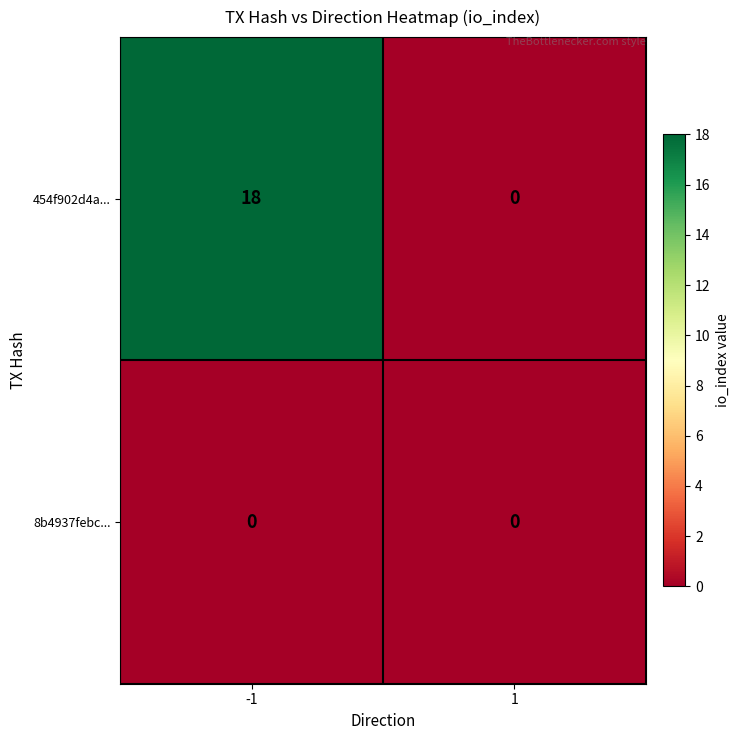

What is the sum of the 454f902d4a... values at 1 and -1?

18